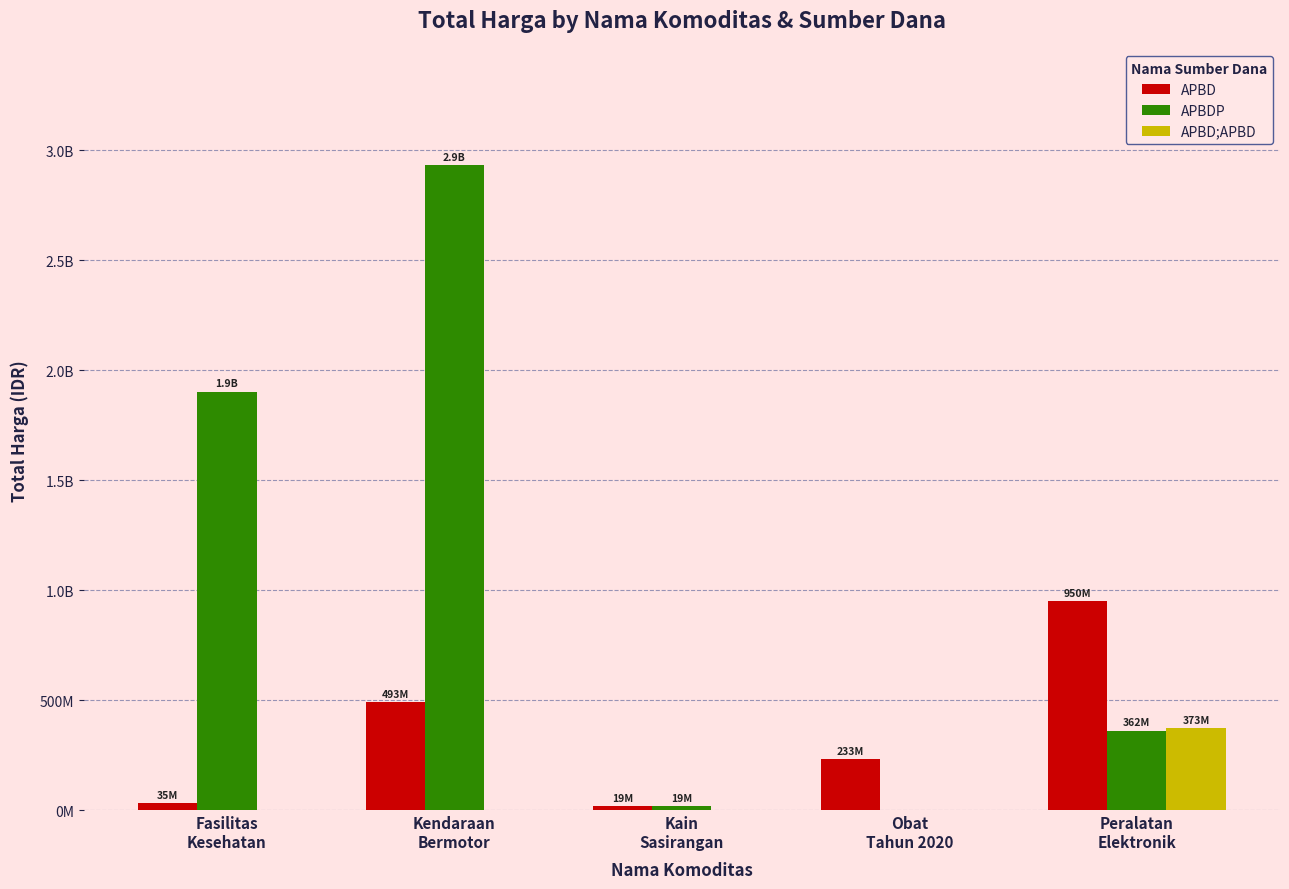

Does the chart contain stacked bars?

No